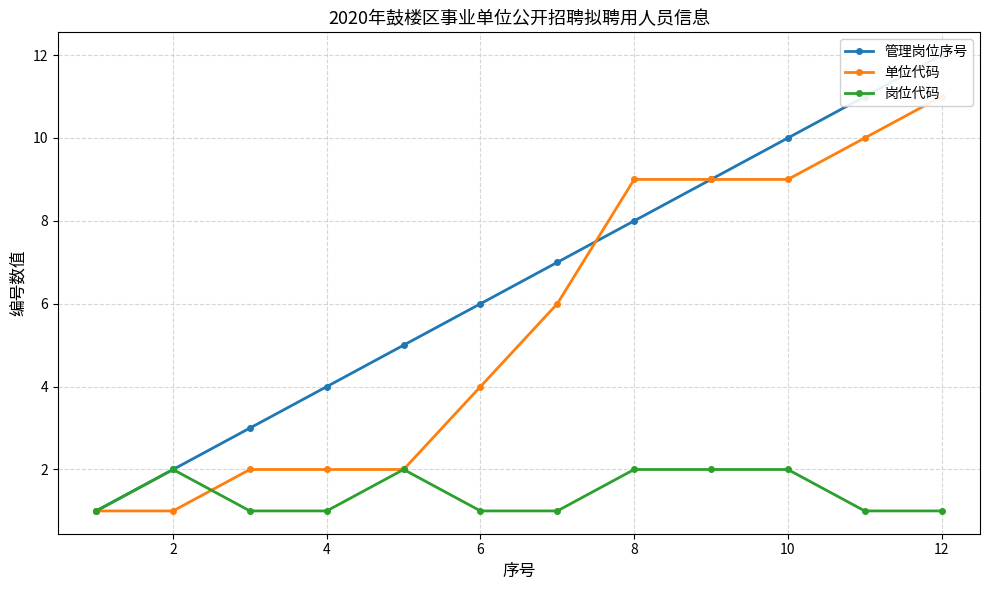

The 岗位代码 series shows 0 at 6. True or false?

False